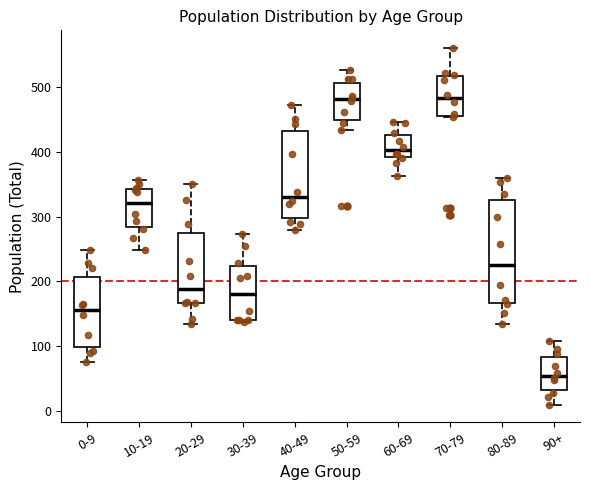

Which box is the tallest, from its lower edge to its upper edge?

80-89